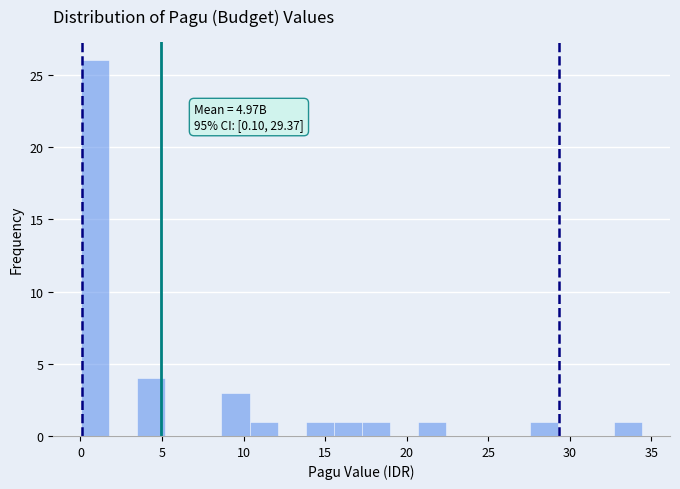

Read against the x-axis, roughly where is the centre of the tallest bar?

1.0